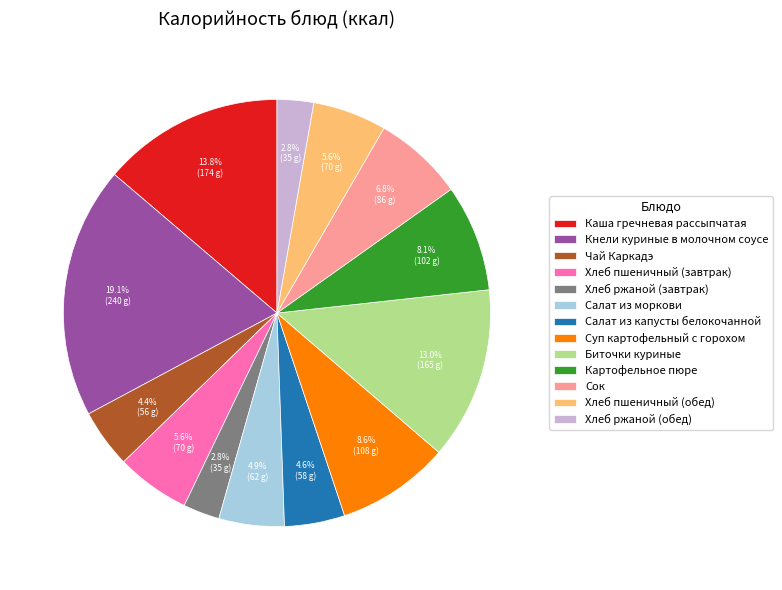

Which slice is the largest?

Кнели куриные в молочном соусе